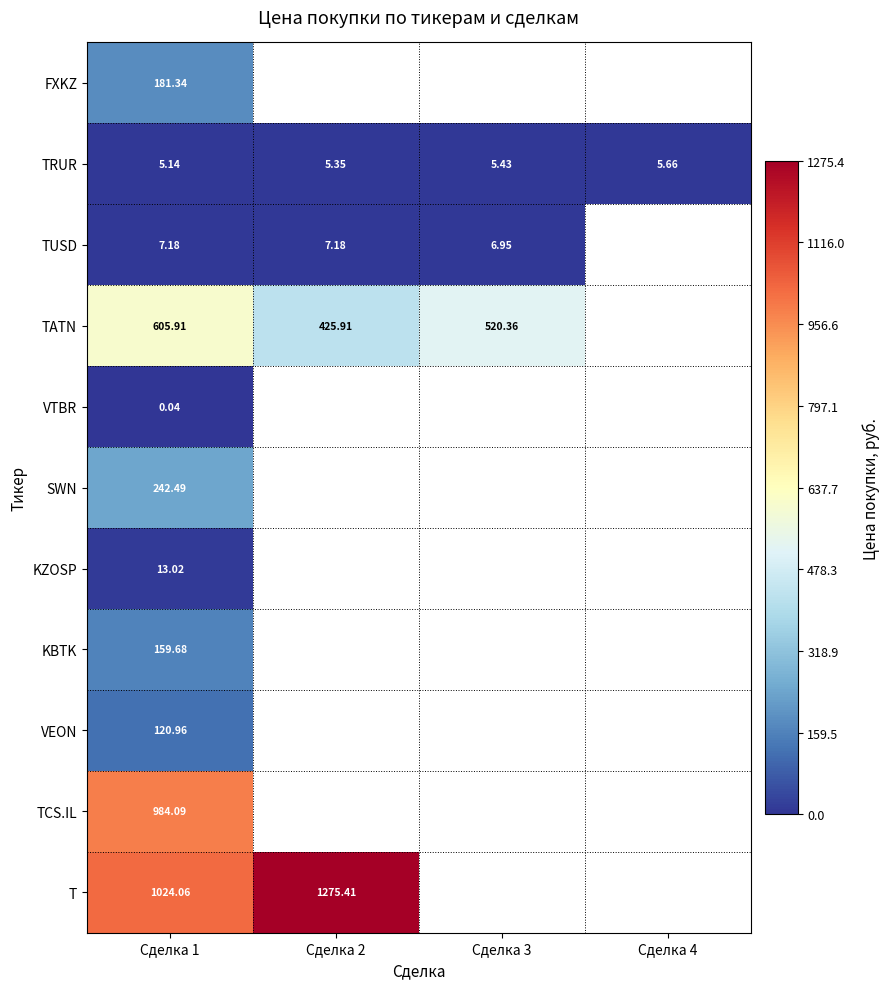

Rank the categories by VTBR value from highest to lowest.

Сделка 1, Сделка 2, Сделка 3, Сделка 4